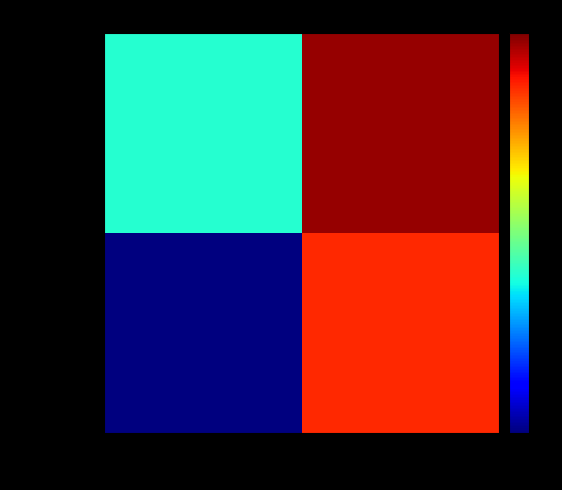

Which label corresponds to the largest value in the chart?

io_index